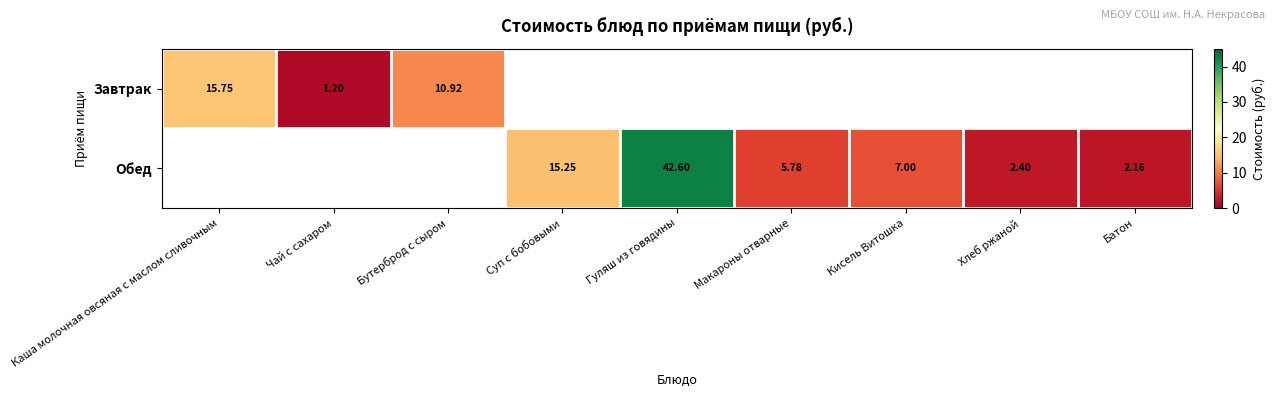

Rank the series by their maximum value, from highest to lowest.

Завтрак, Обед